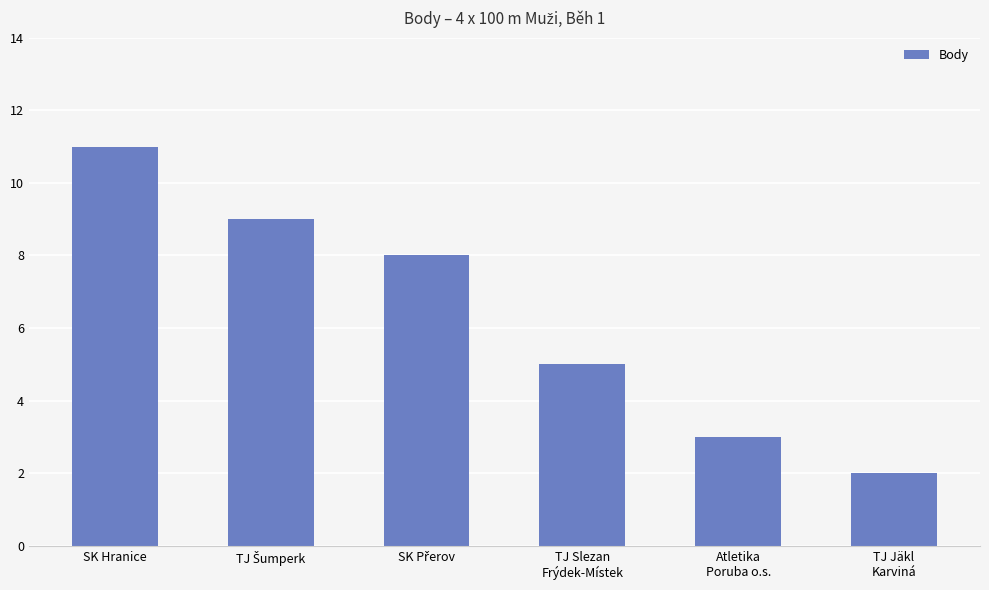

Reading left to right, list all the values displayed in this chart.

11	9	8	5	3	2